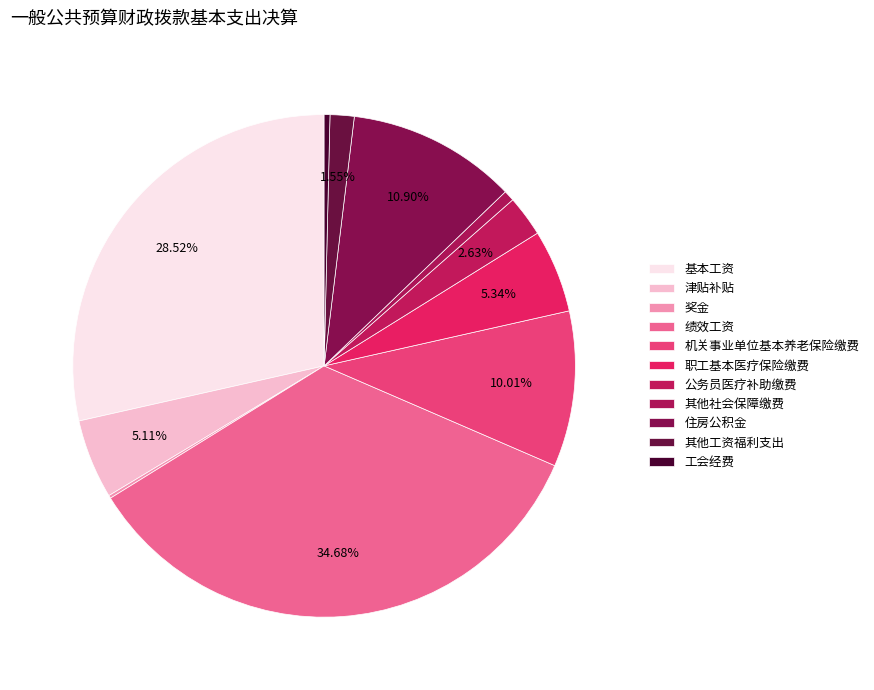

What is the change in value from 机关事业单位基本养老保险缴费 to 职工基本医疗保险缴费?

-258607.4